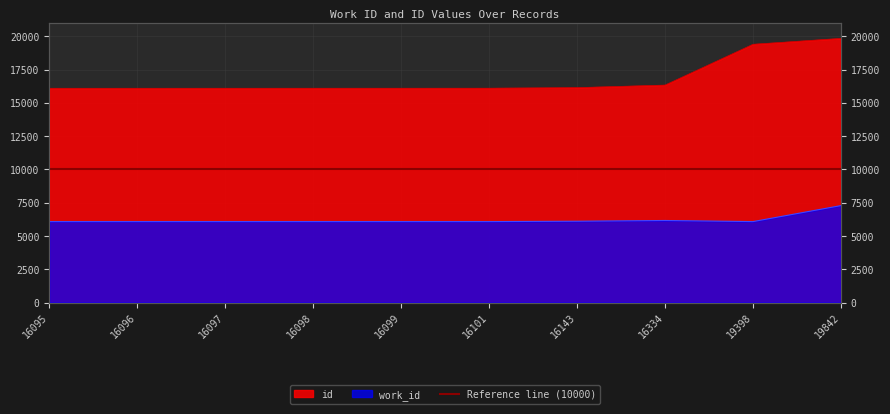

What is the value of the work_id point at the 8th from the left?

6167